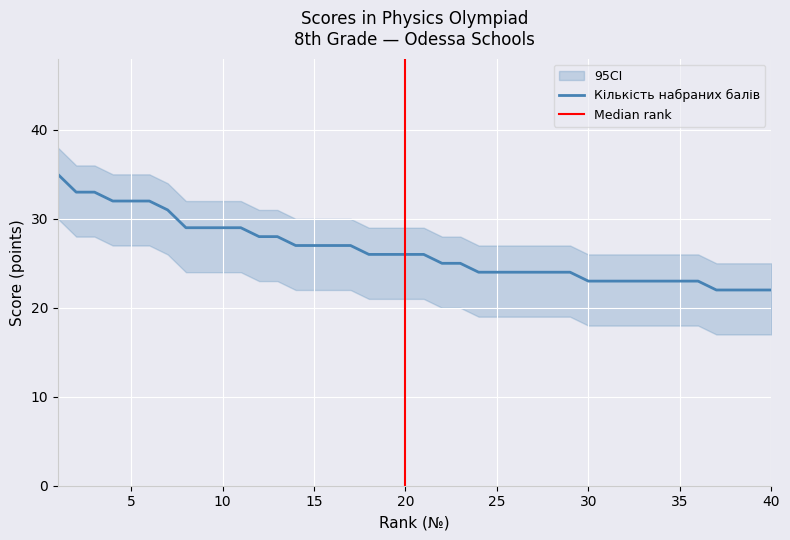

What is the maximum value for Кількість набраних балів?

35